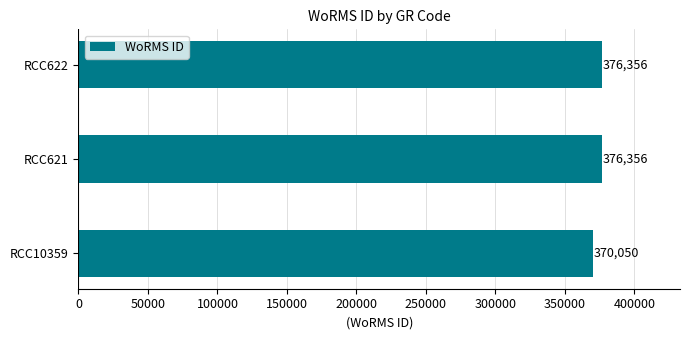

What is the approximate value at RCC622, to the nearest 10?

376360